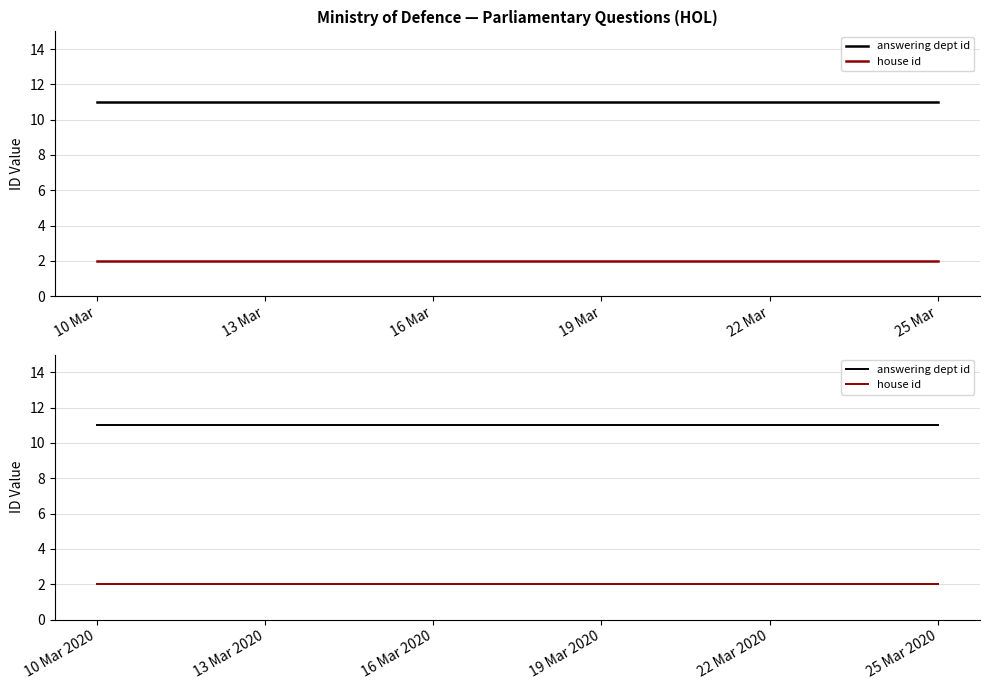

True or false: answering dept id and house id cross at least once.

False